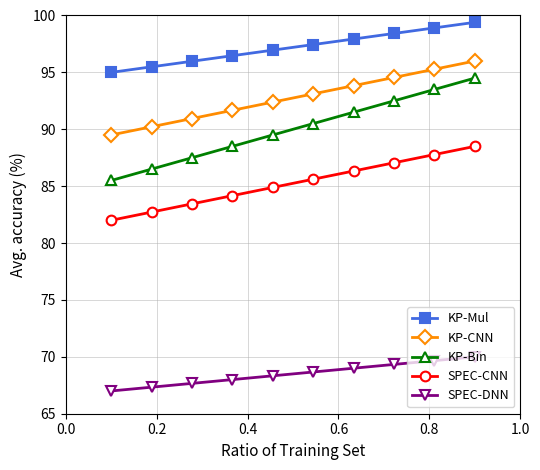

Which series has the largest total across all categories?

KP-Mul